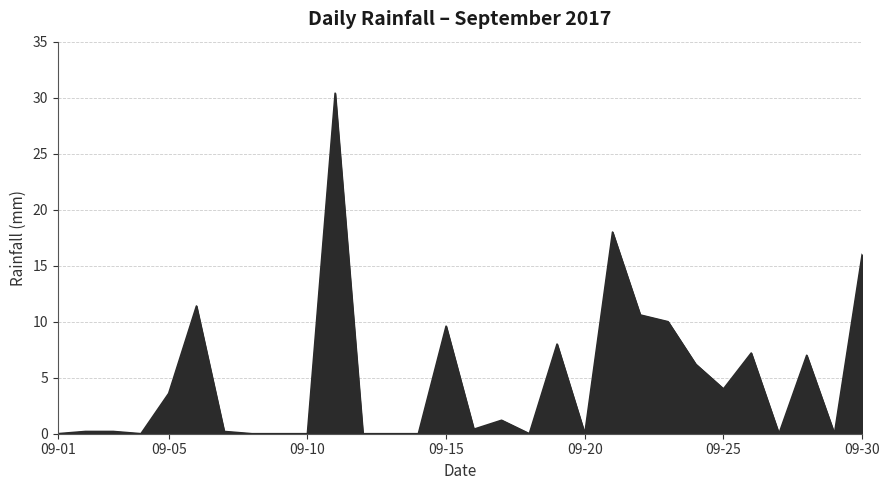

What is the difference between the maximum and minimum values?

30.4